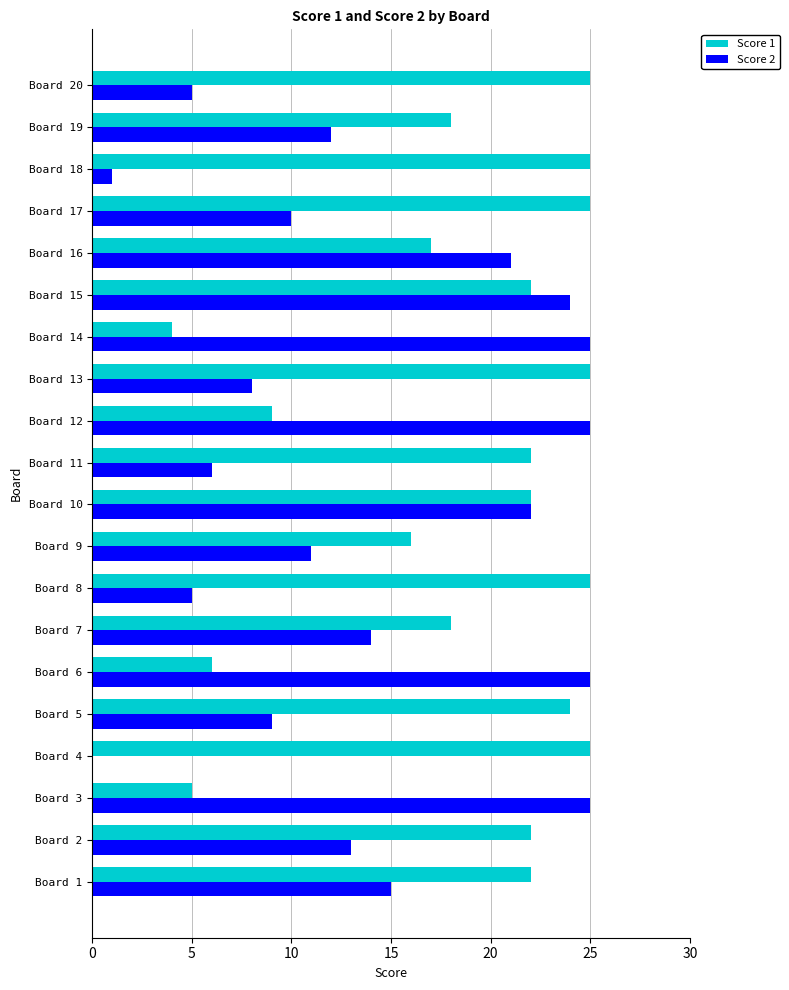

What is the sum of the Score 2 values at Board 3 and Board 19?

37